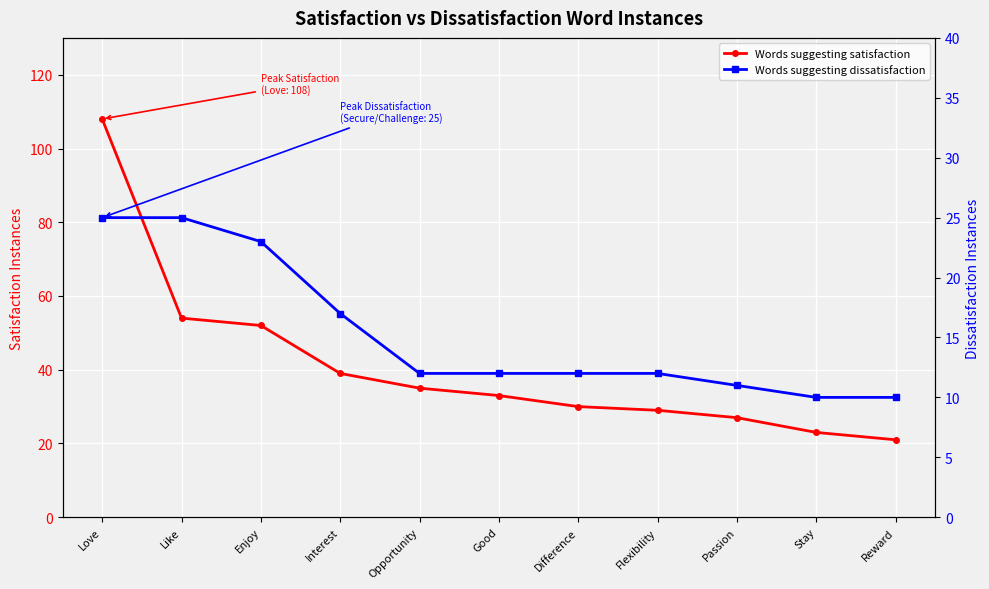

What are all the series names shown in the legend?

Words suggesting satisfaction, Words suggesting dissatisfaction